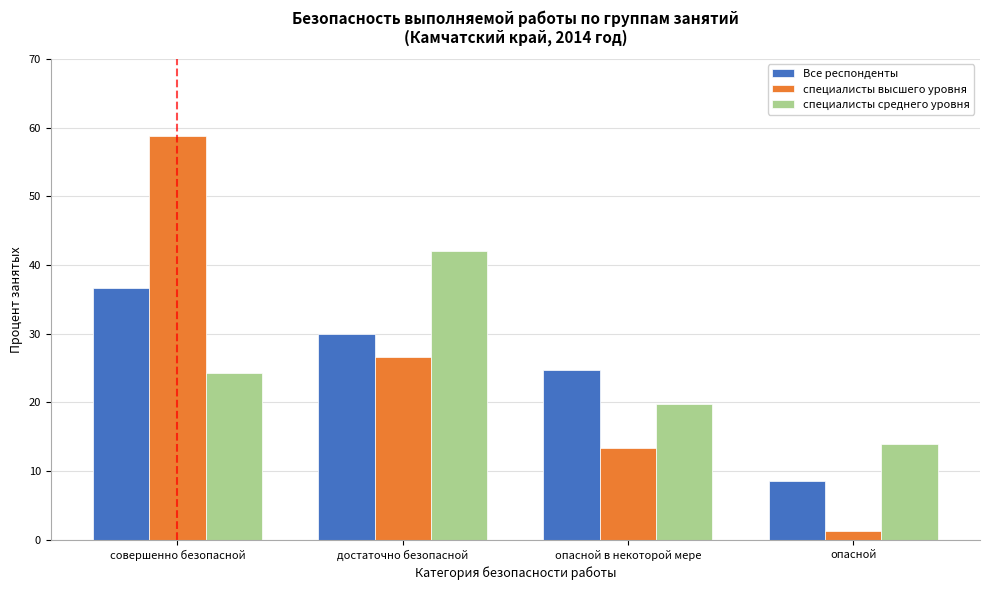

Reading left to right, transcribe all the data shown in this chart.

Все респонденты: совершенно безопасной=36.7	достаточно безопасной=30.0	опасной в некоторой мере=24.7	опасной=8.6
специалисты высшего уровня: совершенно безопасной=58.7	достаточно безопасной=26.5	опасной в некоторой мере=13.4	опасной=1.3
специалисты среднего уровня: совершенно безопасной=24.3	достаточно безопасной=42.0	опасной в некоторой мере=19.8	опасной=14.0